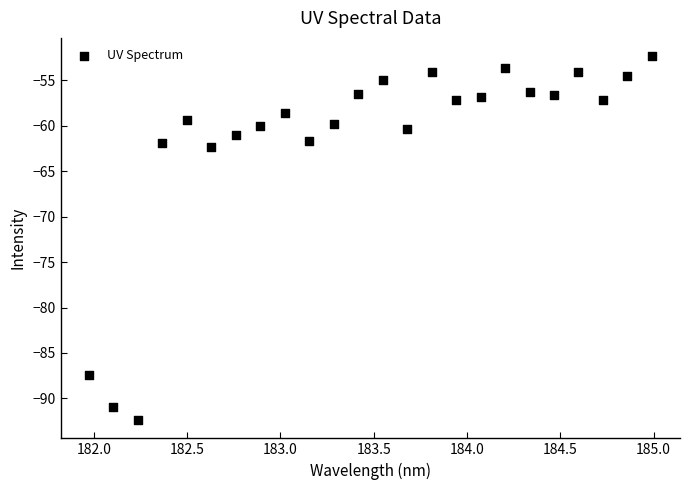

What Y value in the scatter plot is closest to -72?

-62.4